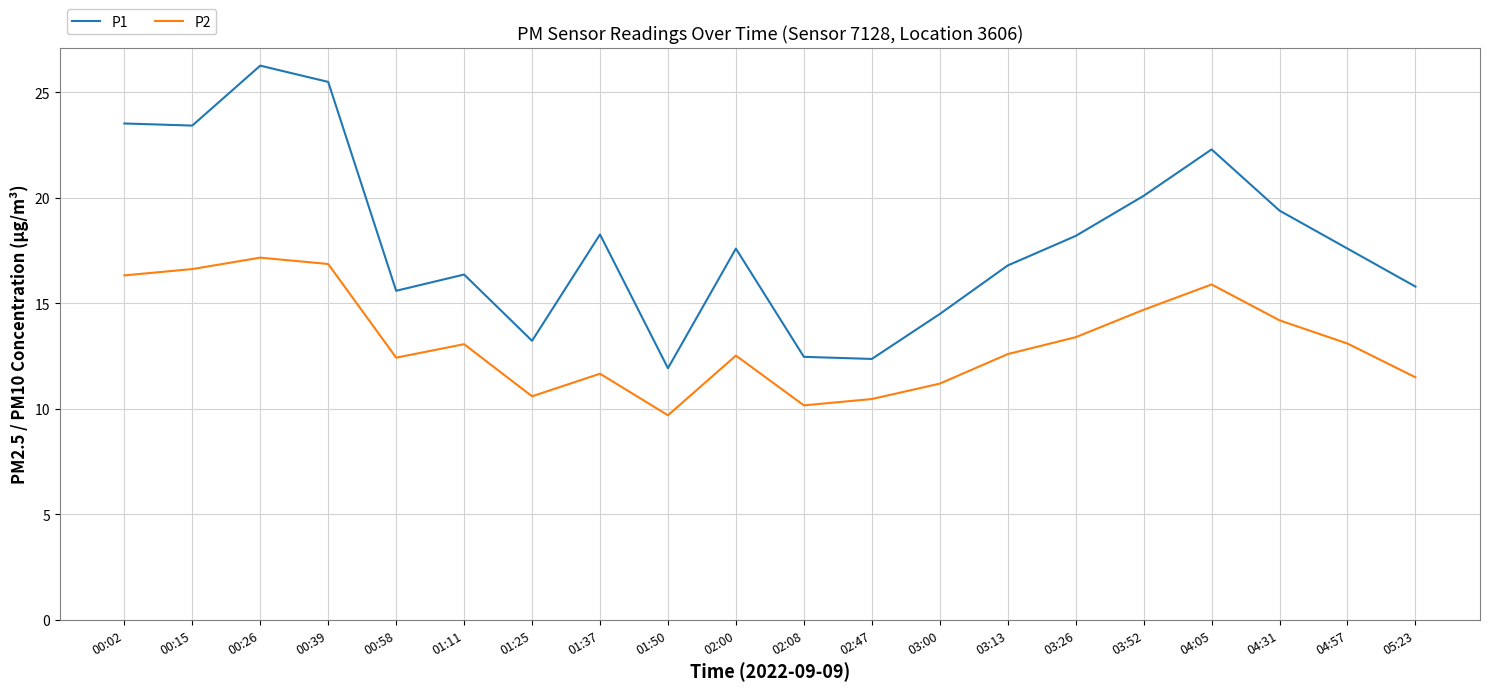

True or false: P2 and P1 cross at least once.

False